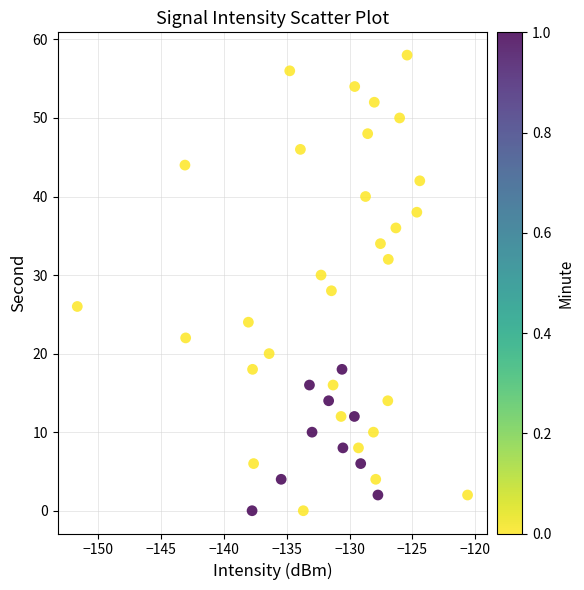

What is the range of Y values (max minus min)?

58